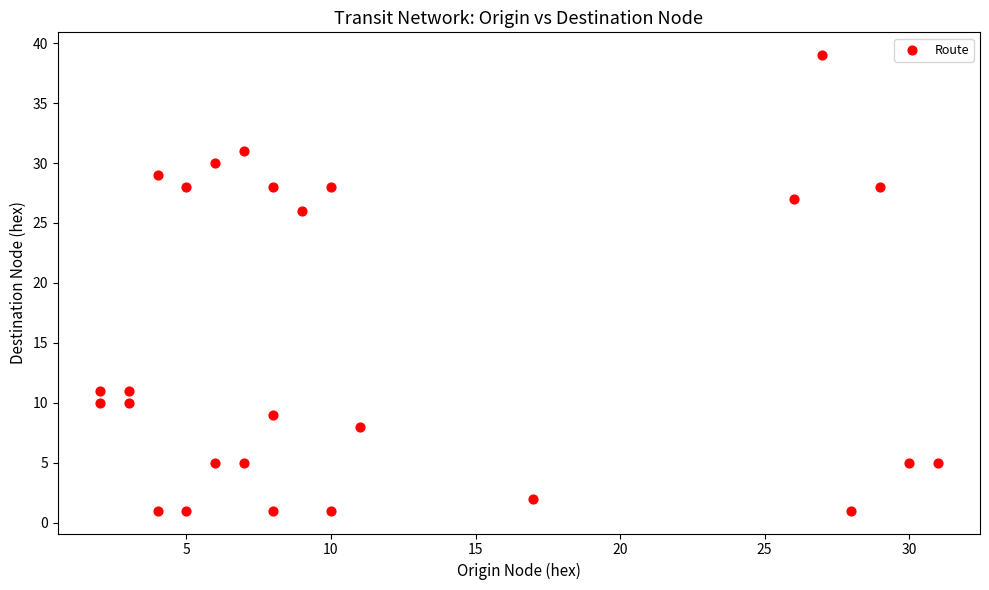

What Y value in the scatter plot is closest to 20?

26